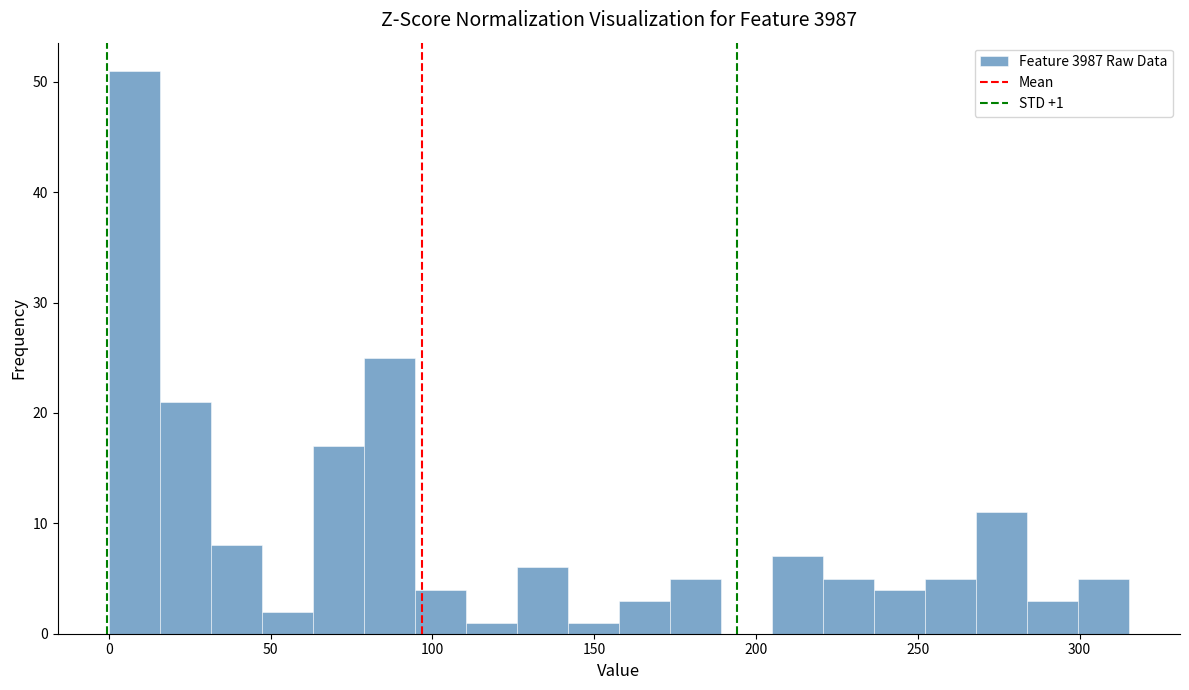

Around what value on the x-axis is the tallest bar? Give the approximate position of its centre, as read against the axis.

10